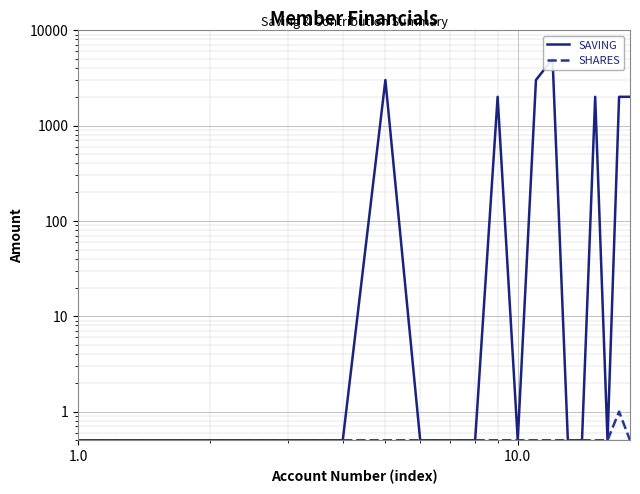

In SHARES, how many points are higher than both neighbors (excluding endpoints)?

1